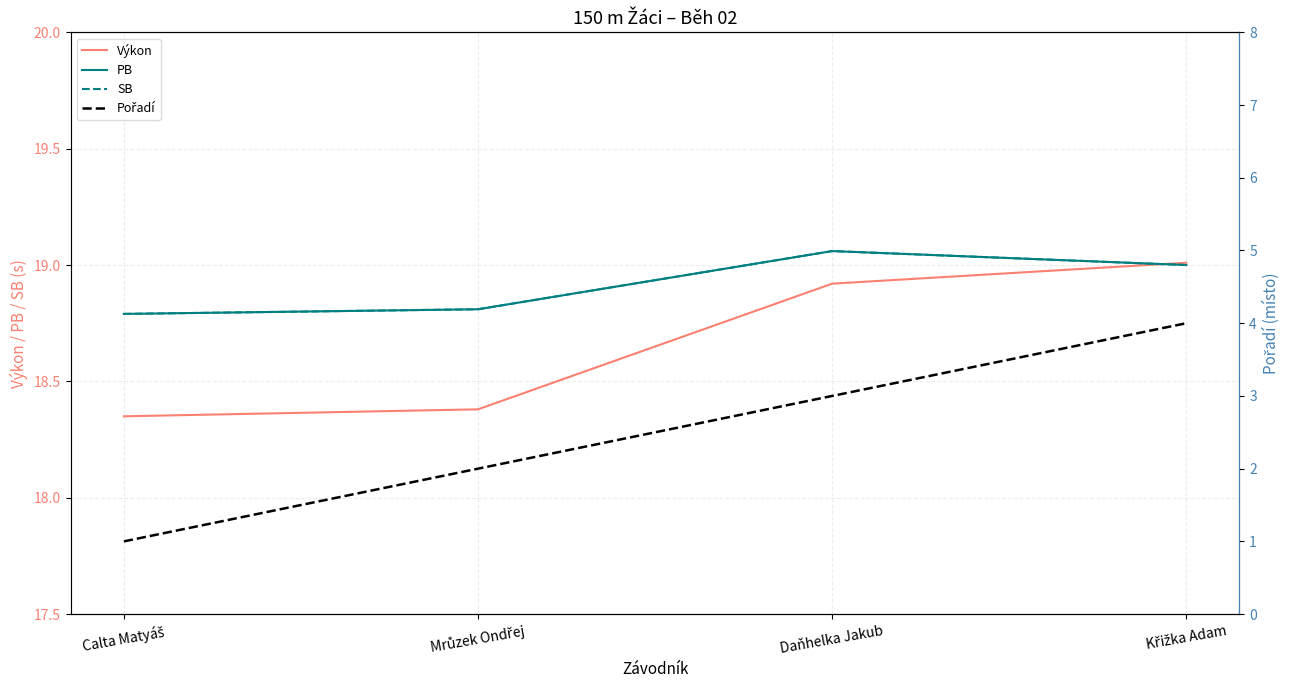

True or false: Výkon and Pořadí cross at least once.

False